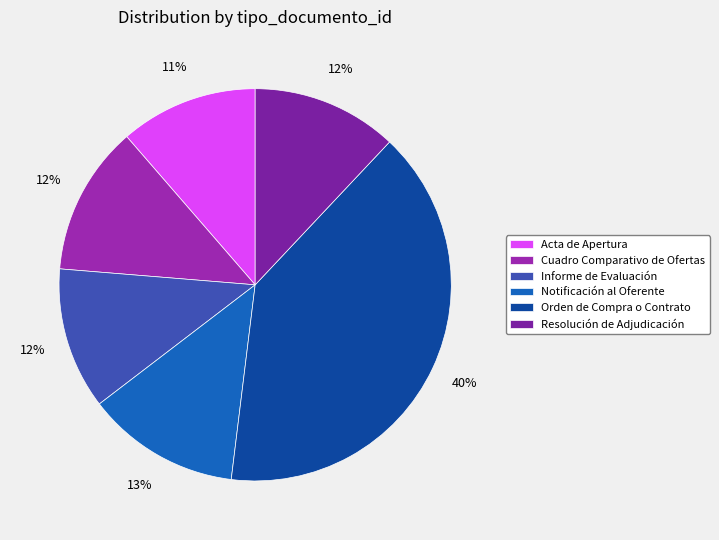

To the nearest percent, what is the combined percentage of Cuadro Comparativo de Ofertas and Resolución de Adjudicación?

24%